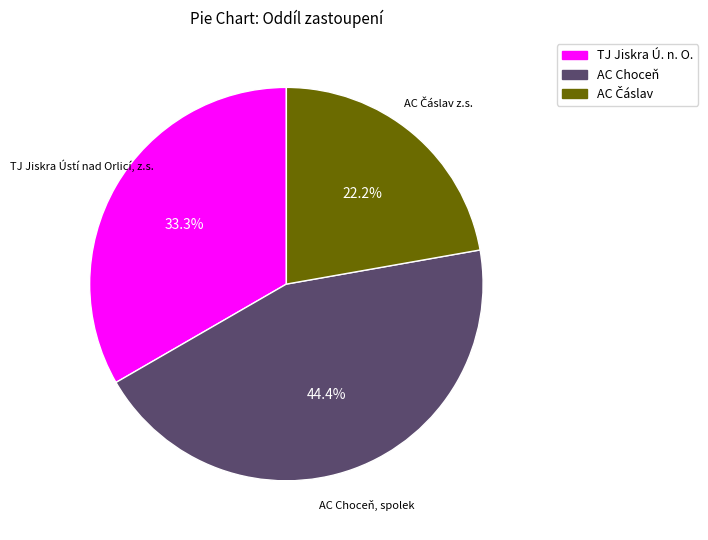

How many slices are in this pie chart?

3